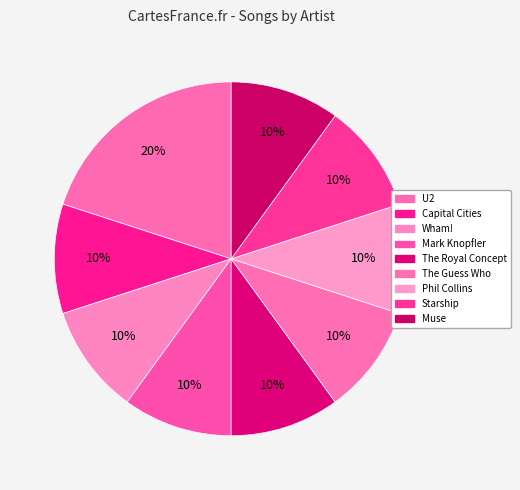

Count the number of slices in the pie.

9